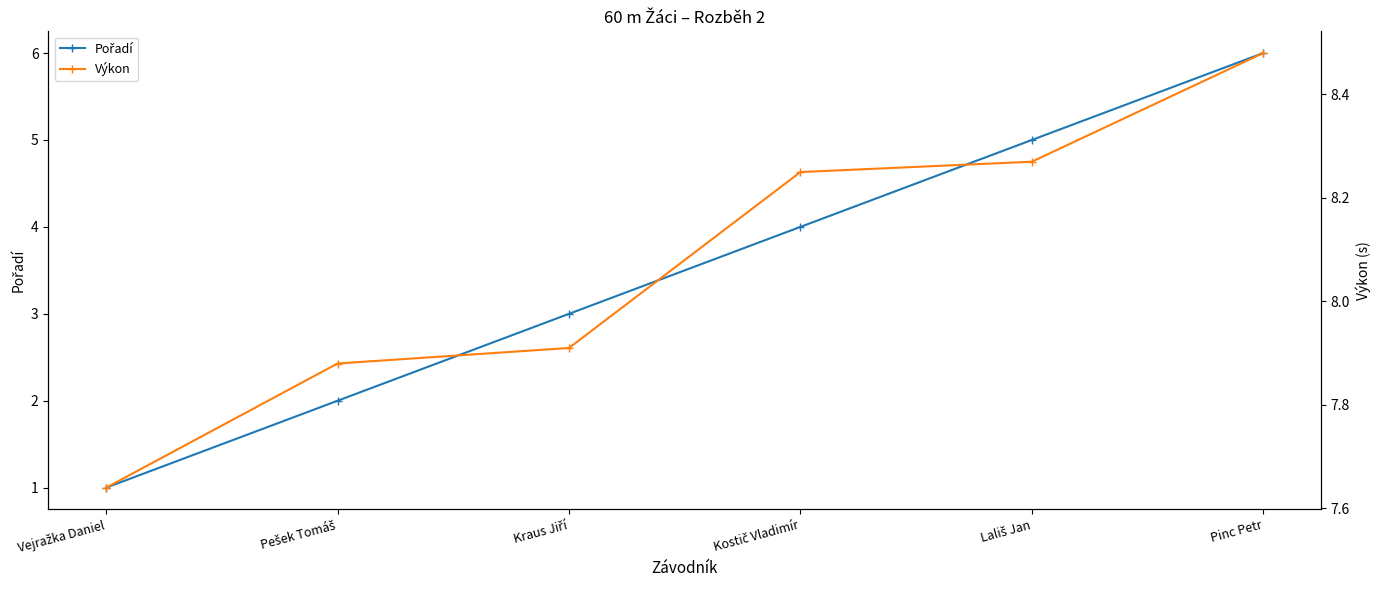

Reading left to right, extract all data points from this chart.

Pořadí: Vejražka Daniel=1.0	Pešek Tomáš=2.0	Kraus Jiří=3.0	Kostič Vladimír=4.0	Lališ Jan=5.0	Pinc Petr=6.0
Výkon: Vejražka Daniel=7.6	Pešek Tomáš=7.9	Kraus Jiří=7.9	Kostič Vladimír=8.2	Lališ Jan=8.3	Pinc Petr=8.5